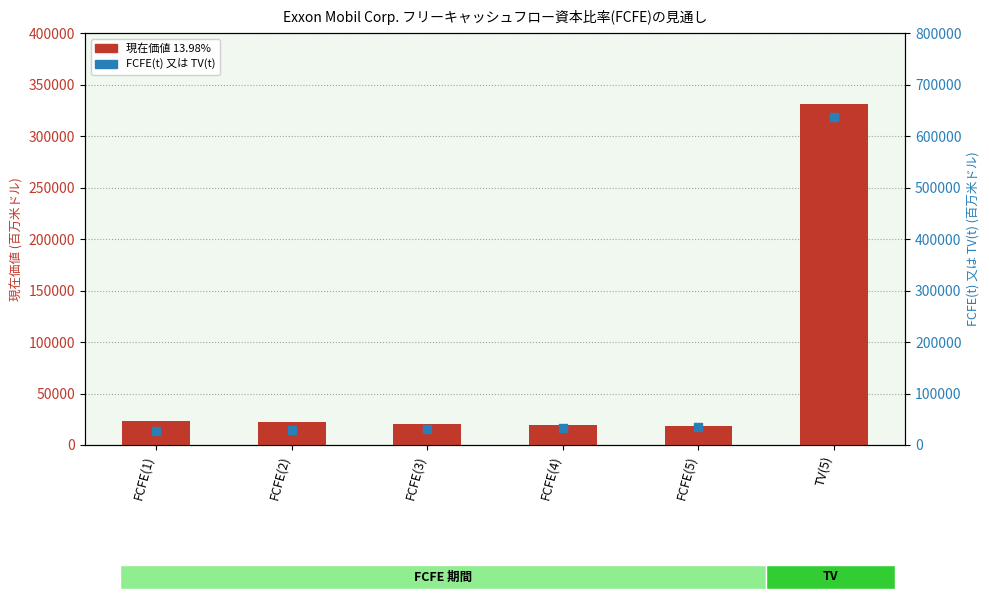

What are all the series names shown in the legend?

現在価値 13.98%, FCFE(t) 又は TV(t)